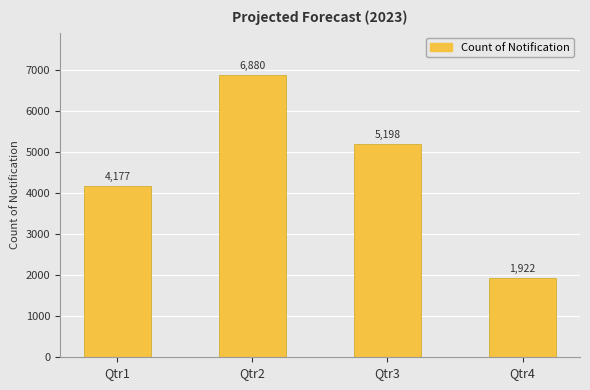

Reading left to right, what are all the values shown in this chart?

Qtr1=4177	Qtr2=6880	Qtr3=5198	Qtr4=1922